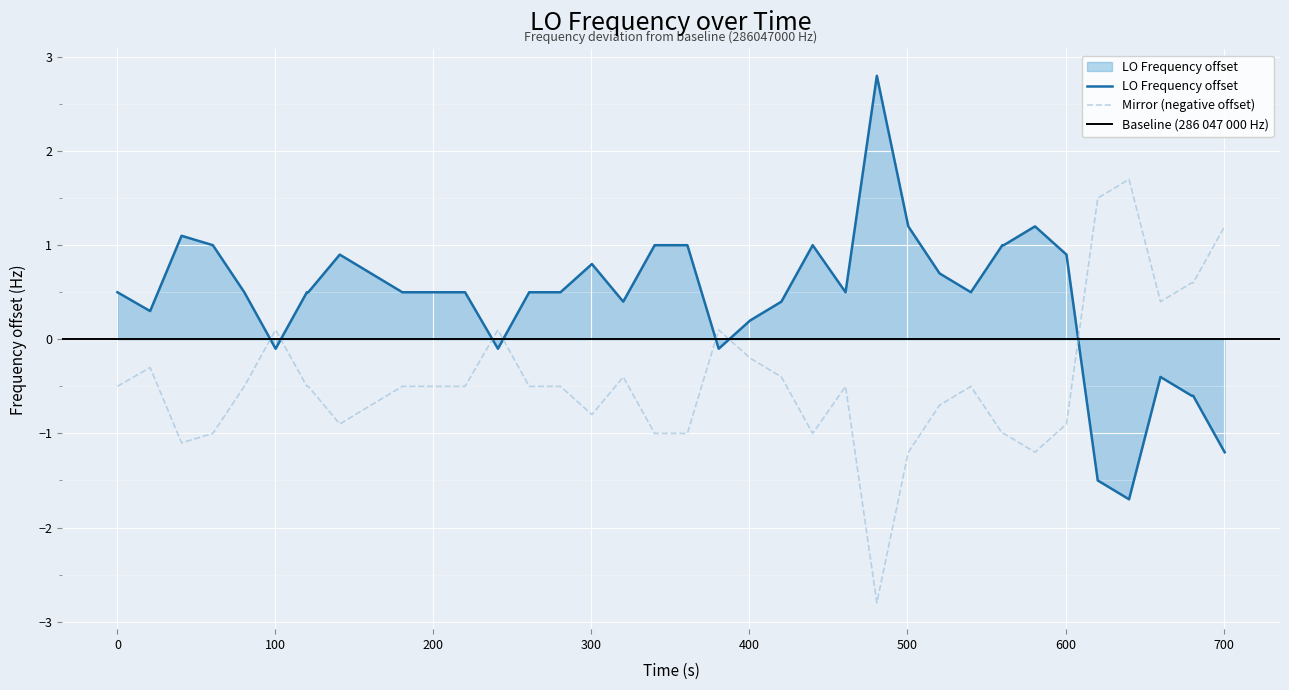

How many categories are shown in the chart?

40